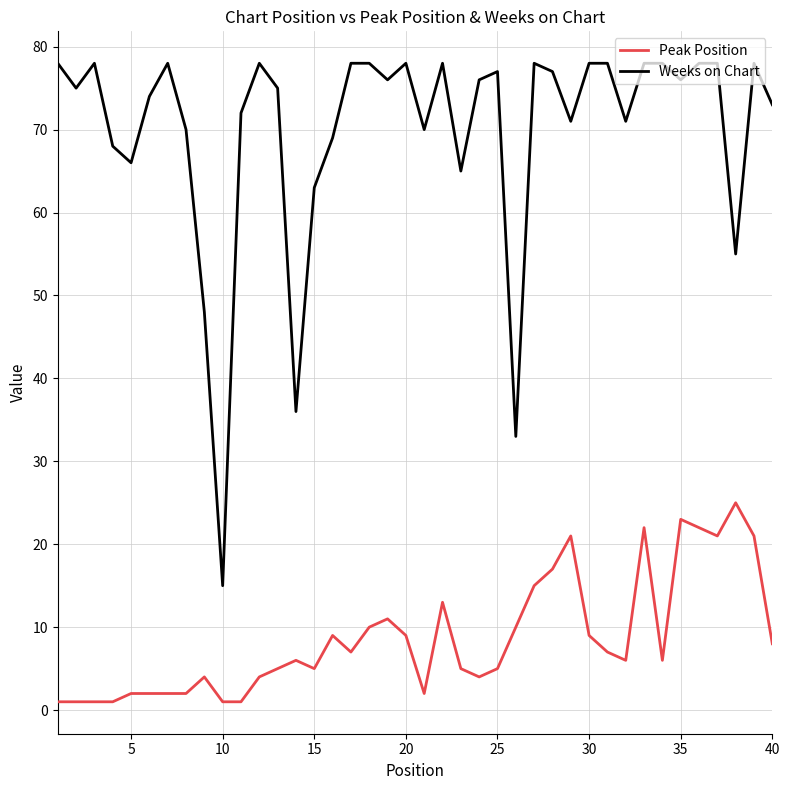

True or false: Weeks on Chart has more than 0 points higher than both neighbors.

True